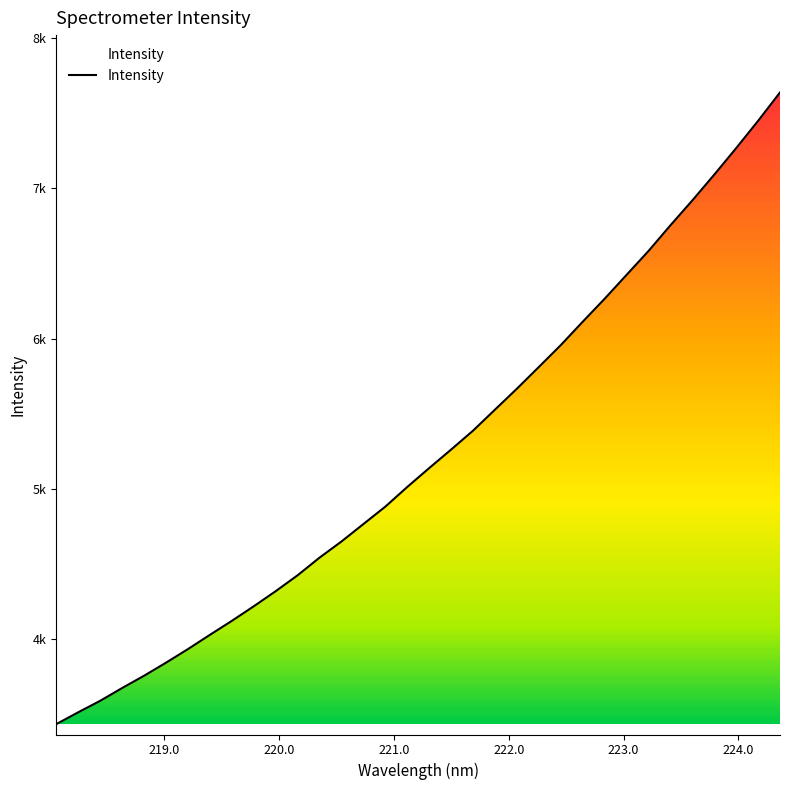

What position from the right is 220.0?

32